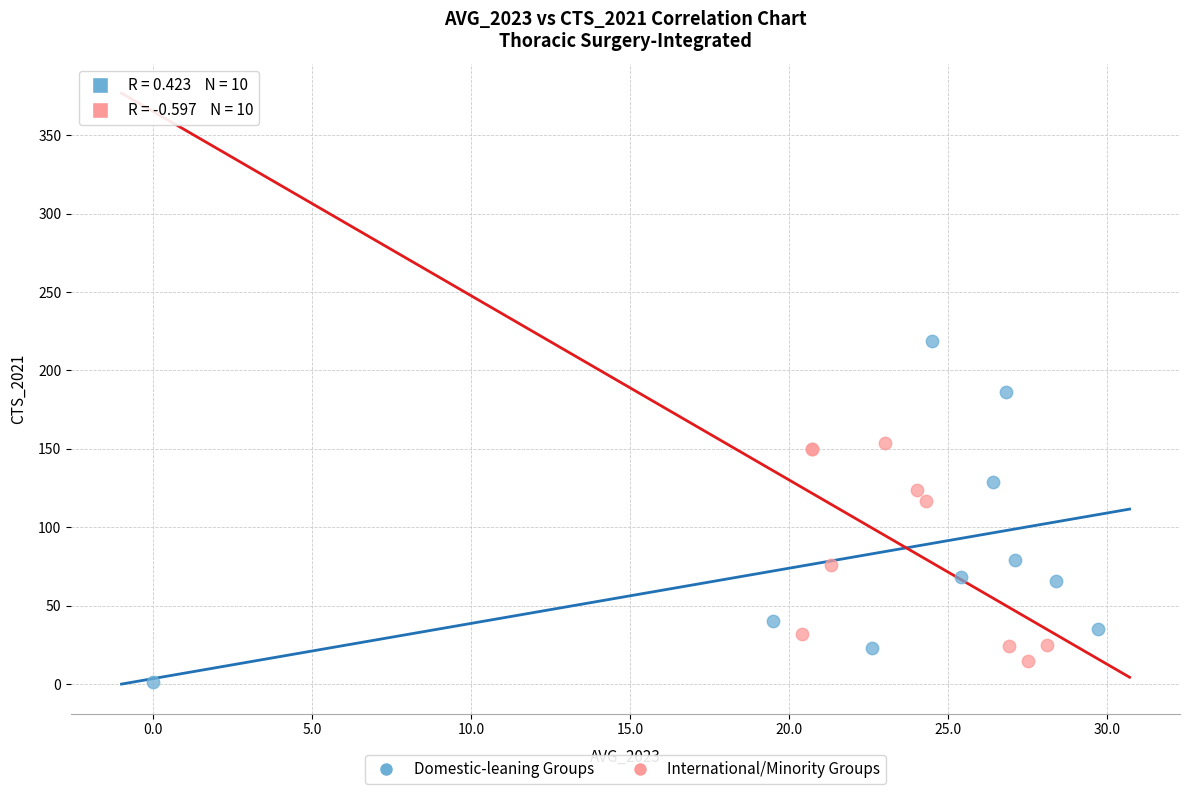

What are all the series names shown in the legend?

Domestic-leaning Groups, International/Minority Groups